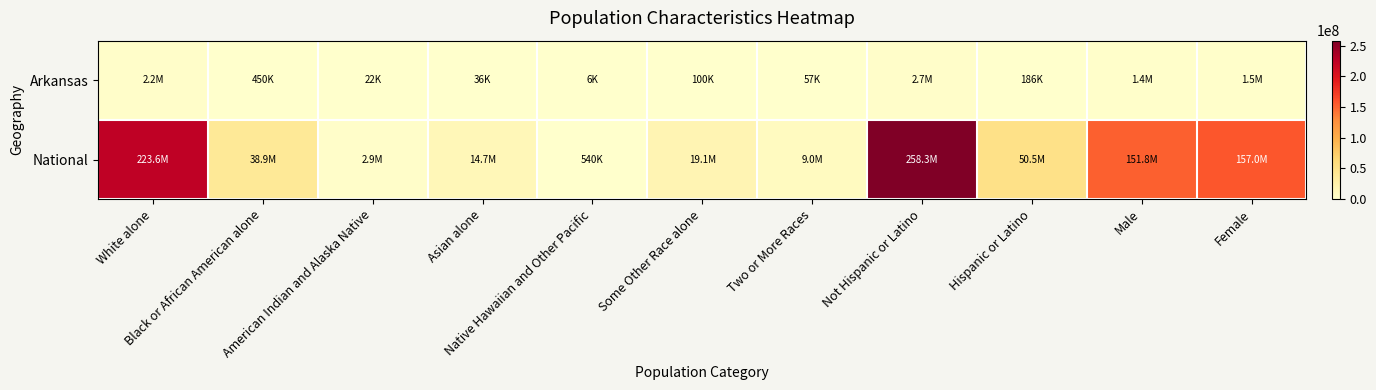

How many categories are shown in the chart?

11